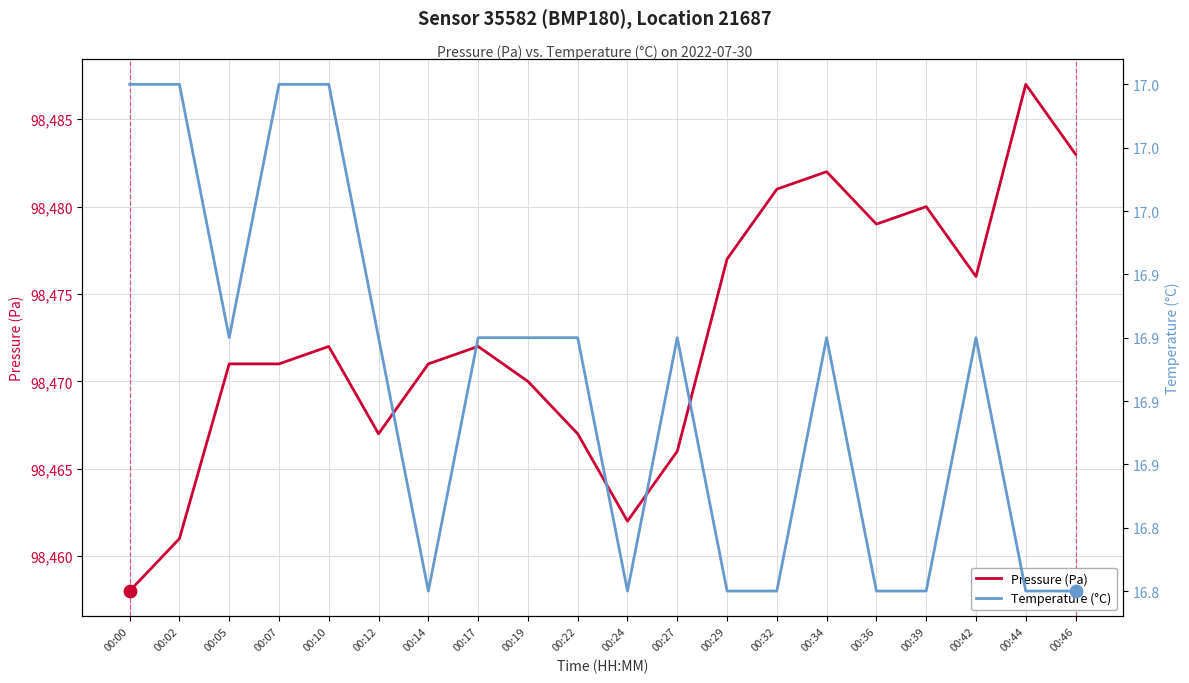

Which series contains the lowest Y value?

Temperature (°C)